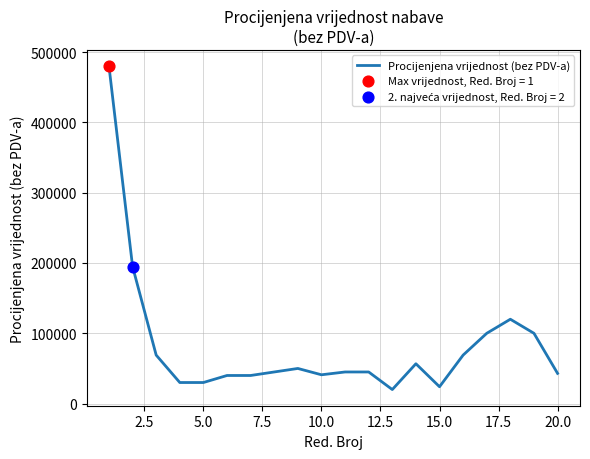

What is the maximum value shown in the chart?

480000